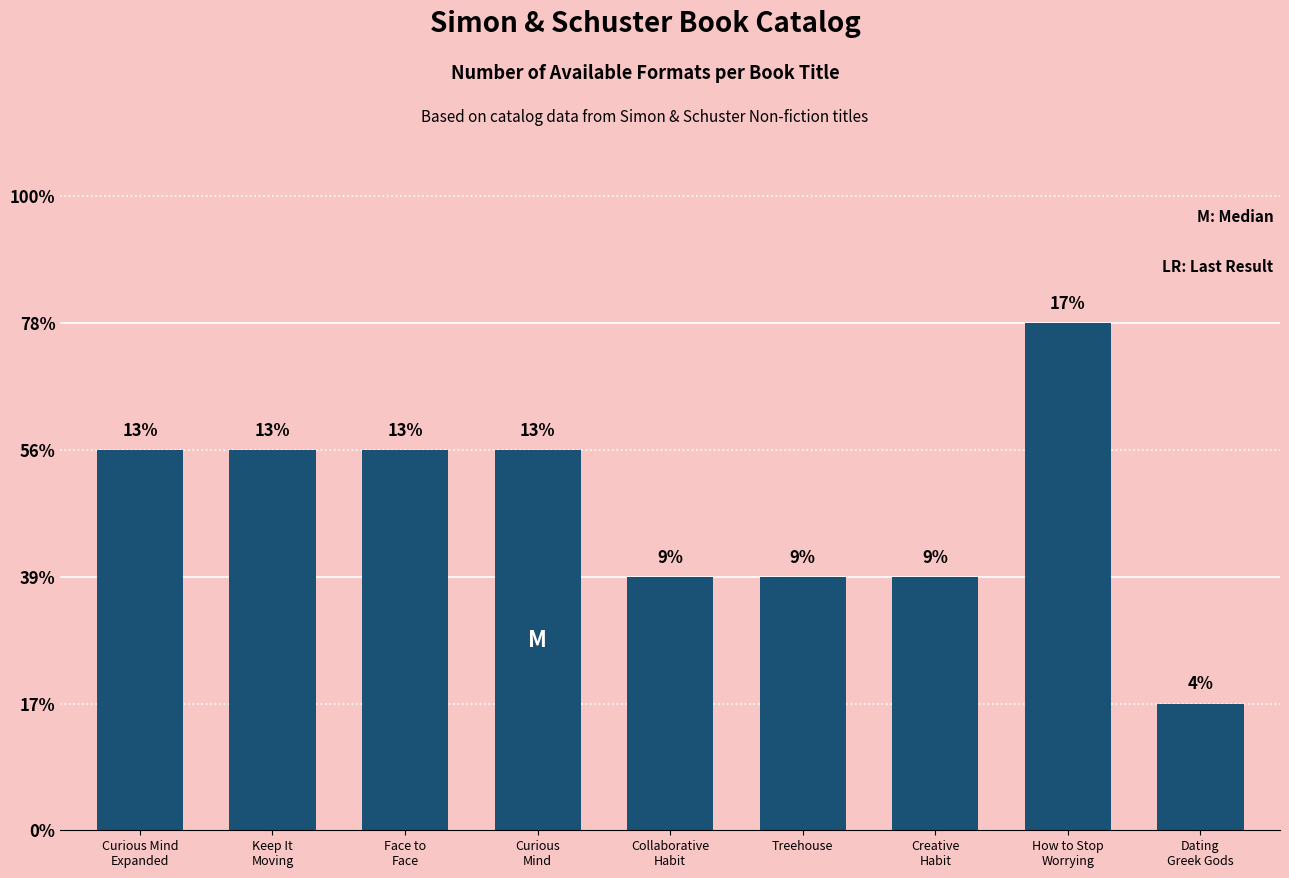

What is the label of the 7th bar from the left?

Creative
Habit